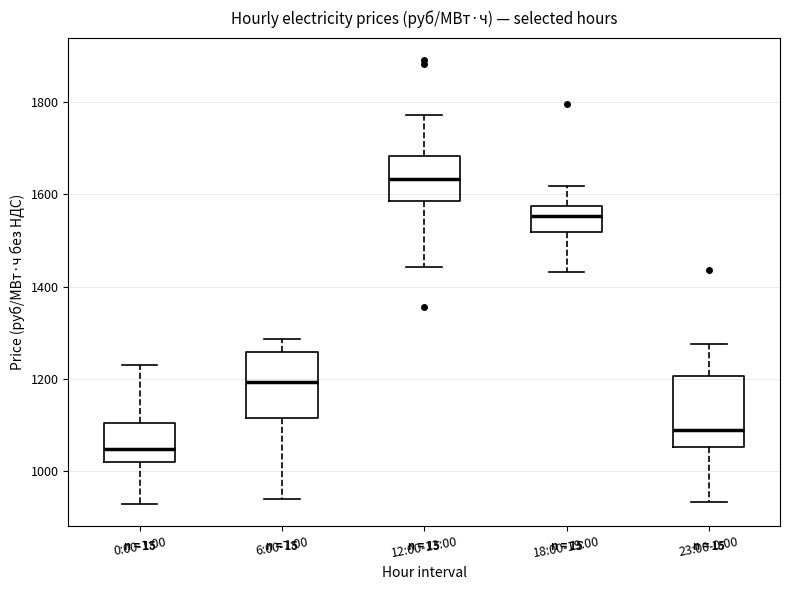

Reading left to right, transcribe this box plot: for each box, give where its median line is, the range the box spans, and where its two whiskers end, as read against the y-axis. The values are not printed on the chart, so give them approximately, as read against the axis.

0:00-1:00: median 1040, box 1020 to 1100, whiskers 920 to 1220
6:00-7:00: median 1200, box 1120 to 1260, whiskers 940 to 1280
12:00-13:00: median 1640, box 1580 to 1680, whiskers 1440 to 1780
18:00-19:00: median 1560, box 1520 to 1580, whiskers 1440 to 1620
23:00-0:00: median 1080, box 1060 to 1200, whiskers 940 to 1280